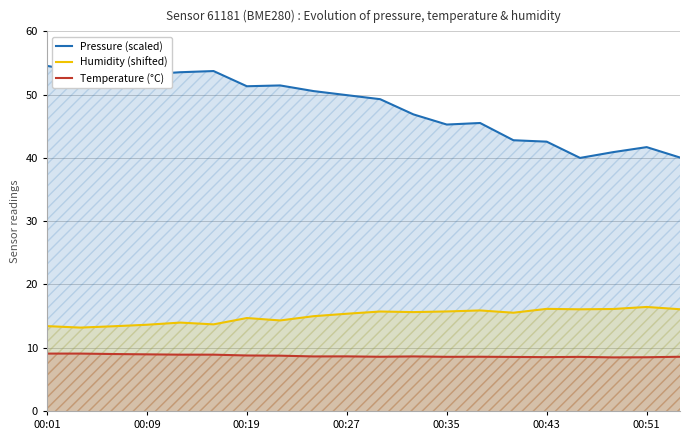

What is the difference between the highest and lowest values at 00:09?

44.3